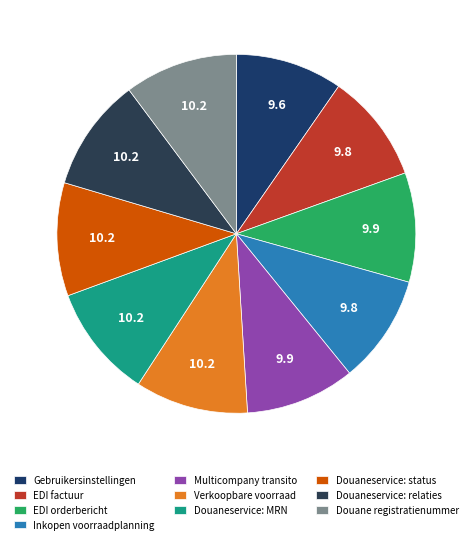

What is the largest slice in the pie chart?

Douane registratienummer